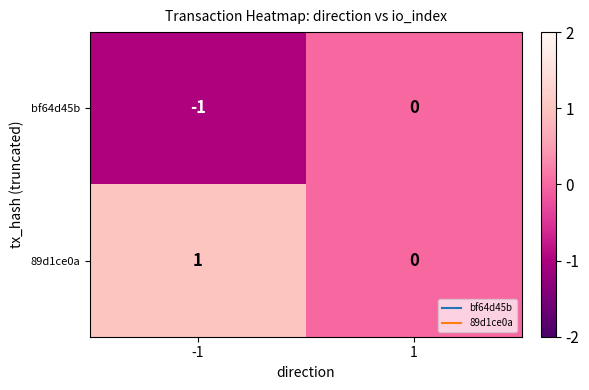

List the series in order of their peak value, highest first.

89d1ce0a, bf64d45b